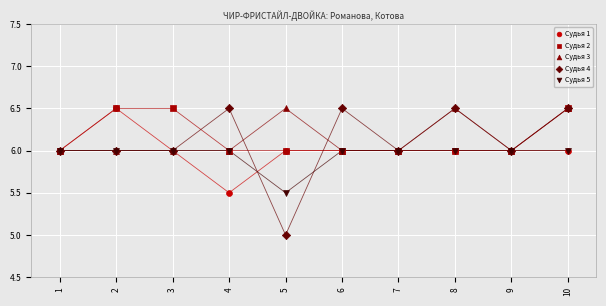

Which series has the largest Y range (max minus min)?

Судья 4